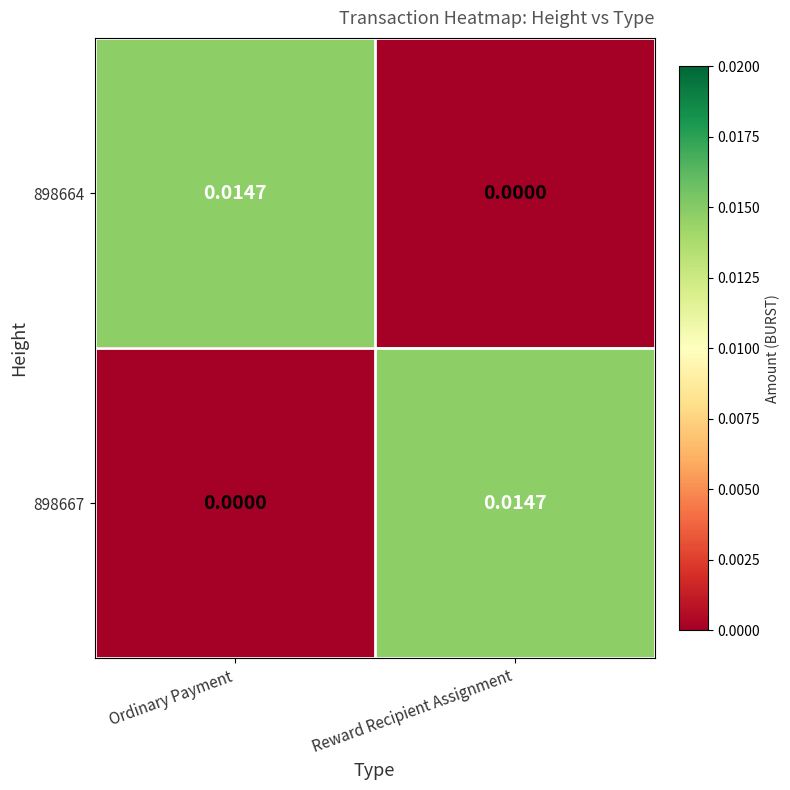

List the labels in order of 898667 value, largest first.

Reward Recipient Assignment, Ordinary Payment